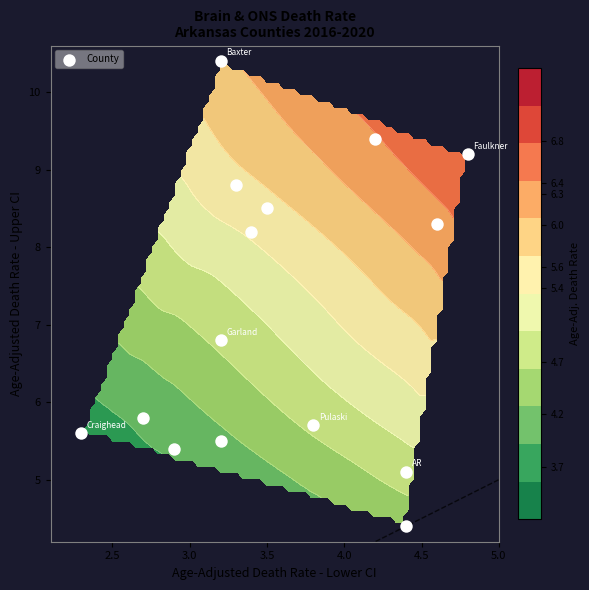

What is the difference between the maximum and second lowest values?

5.3